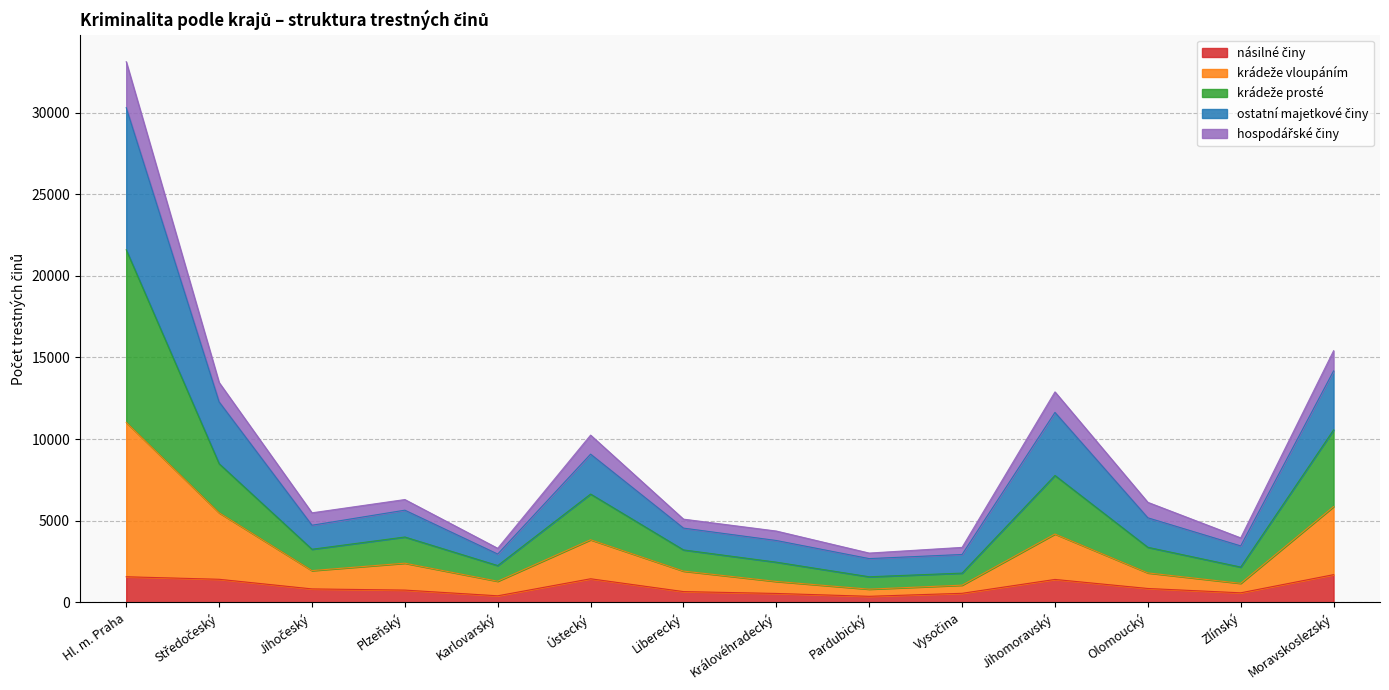

What is the total value across all series at Hl. m. Praha?

33114